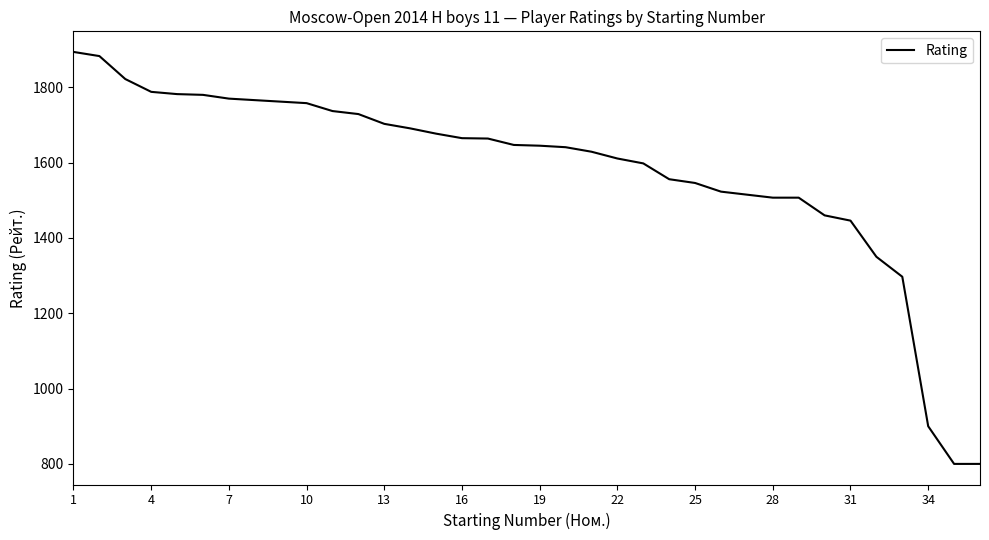

What is the difference between the maximum and minimum values?

1094